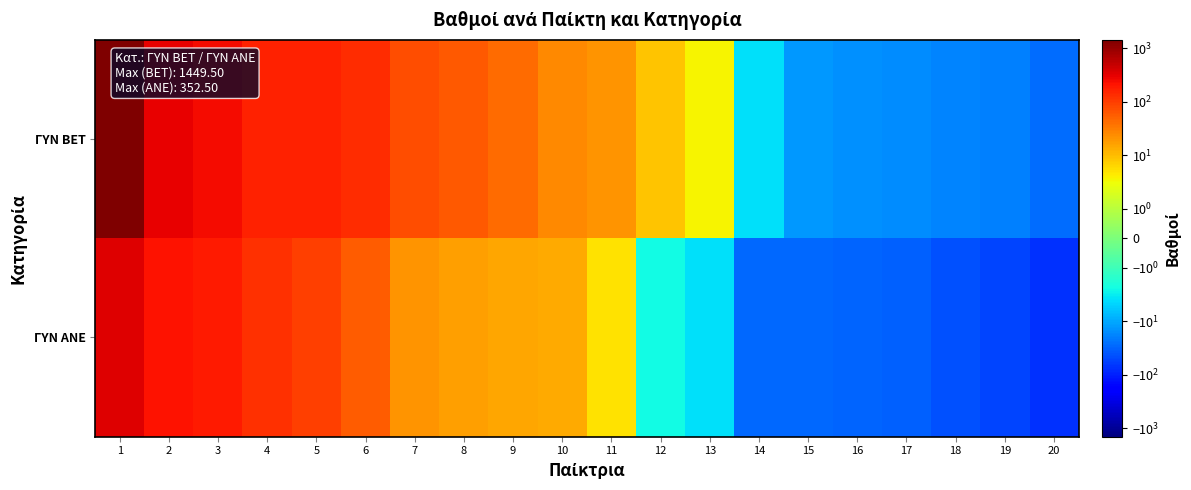

Reading right to left, extract all data points from this chart.

ΓΥΝ BET: 20=-27.5	19=-19.5	18=-18.0	17=-16.0	16=-15.0	15=-13.0	14=-4.0	13=3.8	12=9.0	11=20.5	10=25.5	9=42.5	8=59.5	7=76.0	6=131.5	5=165.2	4=165.5	3=248.8	2=304.5	1=1449.5
ΓΥΝ ΑΝΕ: 20=-75.0	19=-54.2	18=-42.8	17=-33.6	16=-31.0	15=-28.8	14=-28.2	13=-3.9	12=-2.5	11=5.0	10=14.0	9=14.5	8=17.2	7=20.8	6=55.2	5=99.8	4=122.5	3=193.2	2=216.5	1=352.5